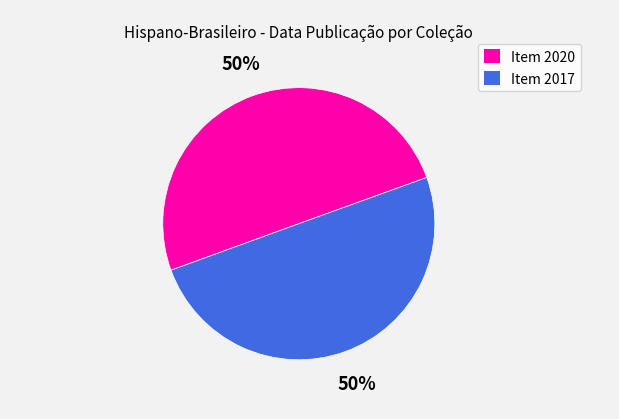

Count the number of slices in the pie.

2